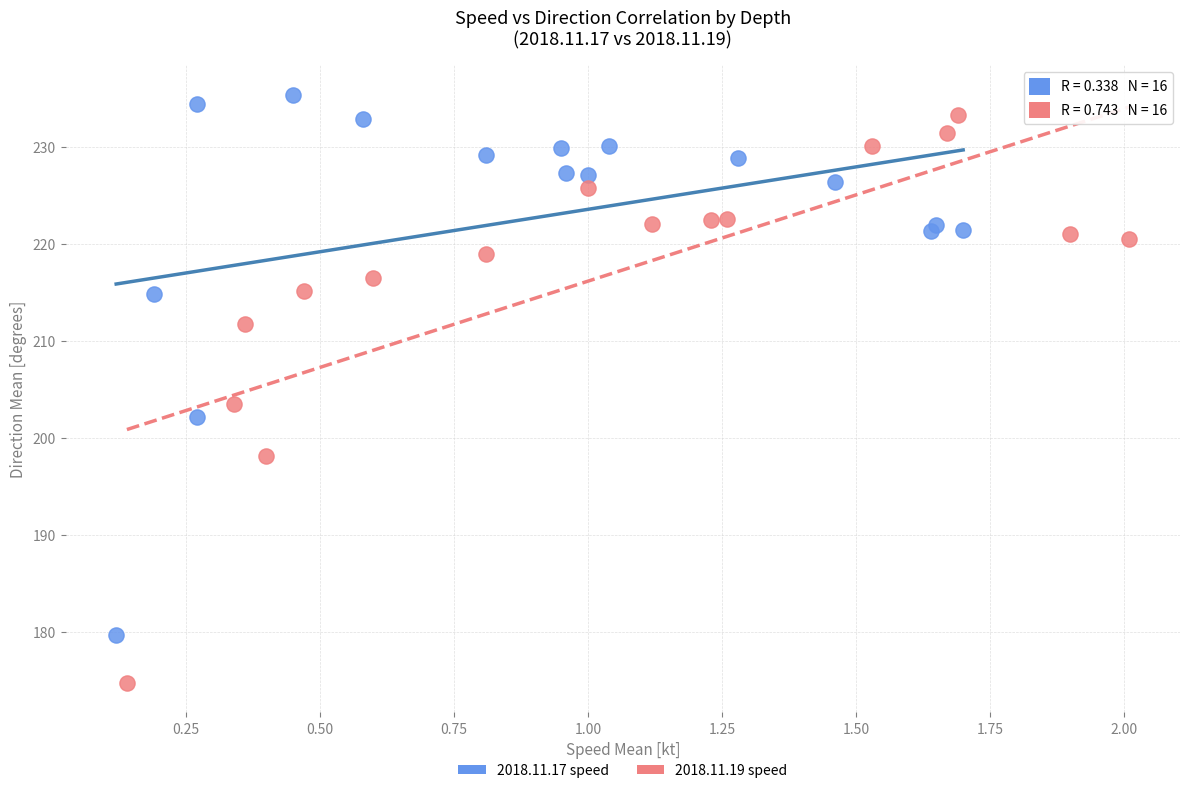

Which series contains the lowest Y value?

2018.11.19 speed